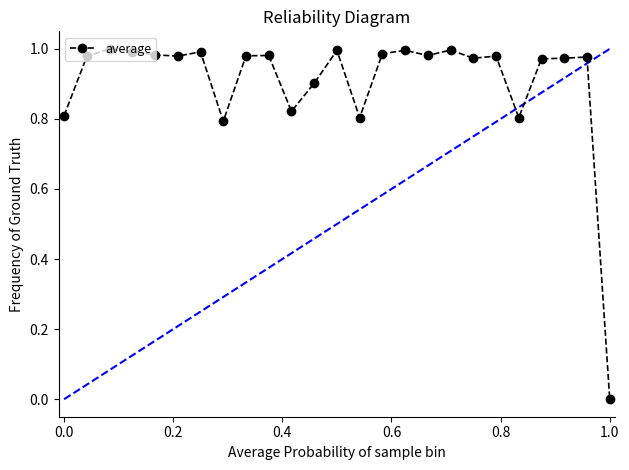

What is the sum of all values?

22.6